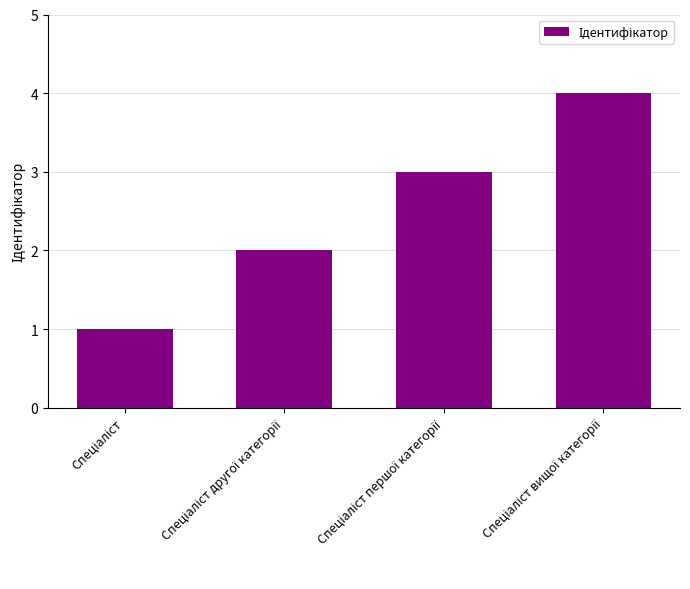

What is the sum of all values?

10